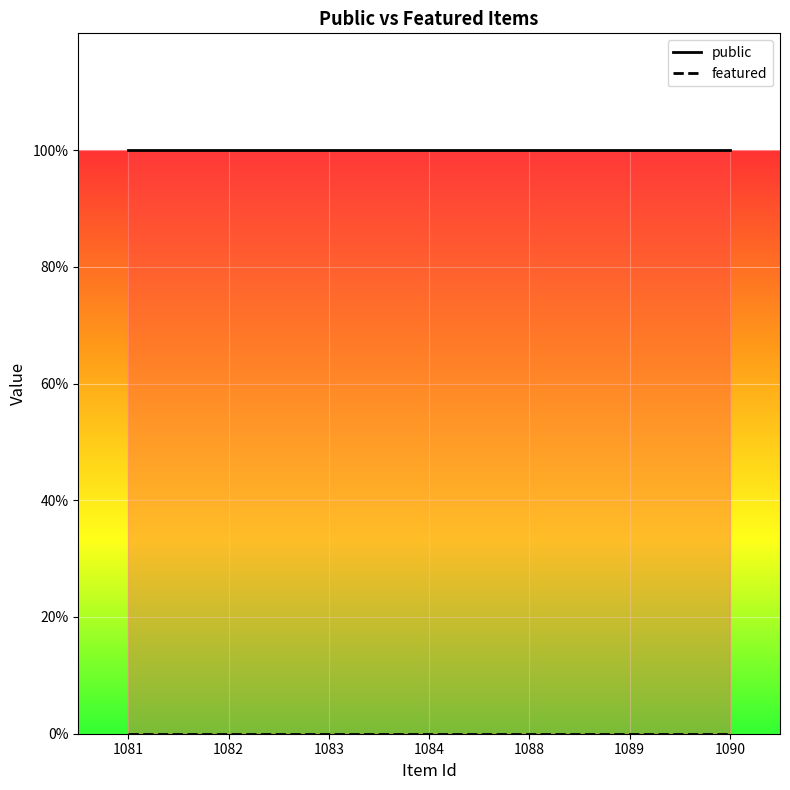

At which label does featured reach its minimum?

1081